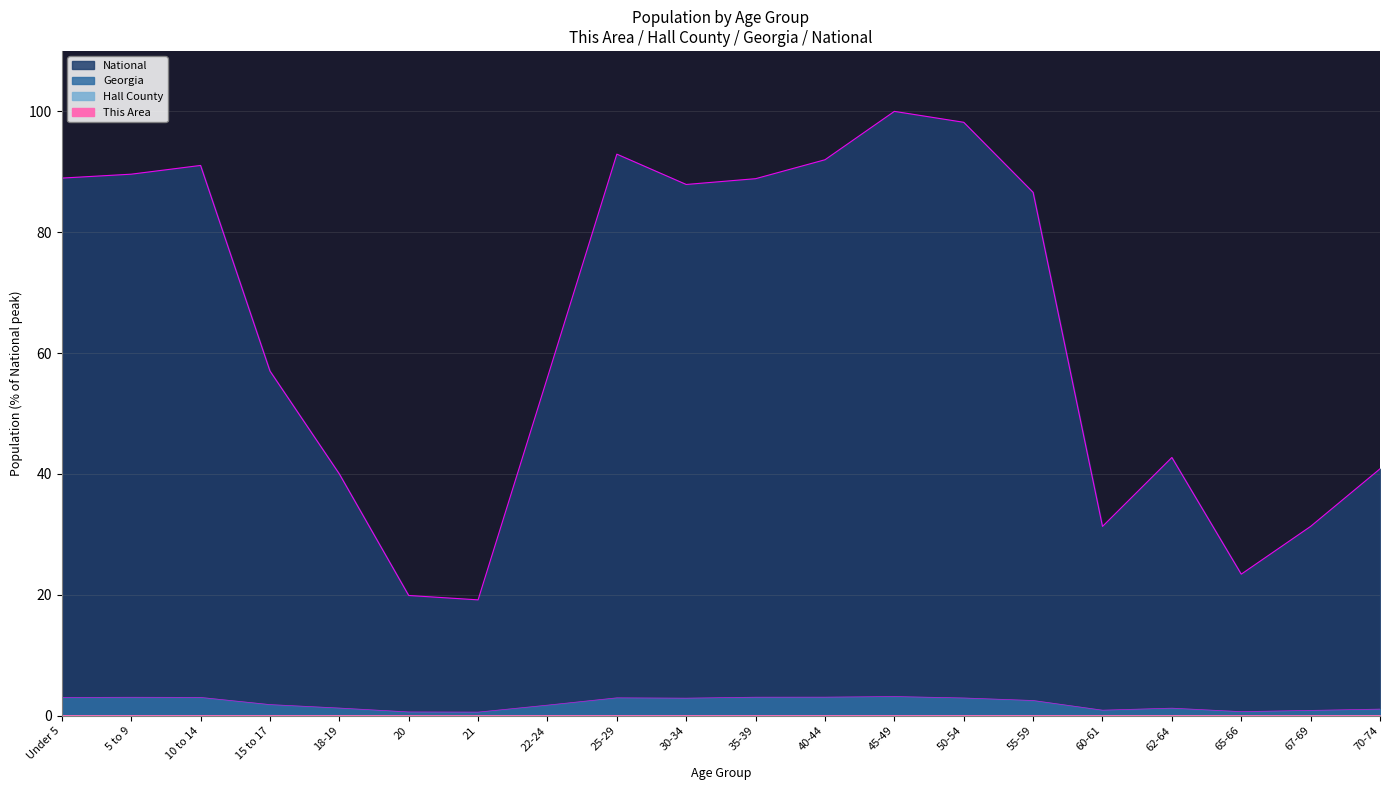

How many categories are shown in the chart?

20